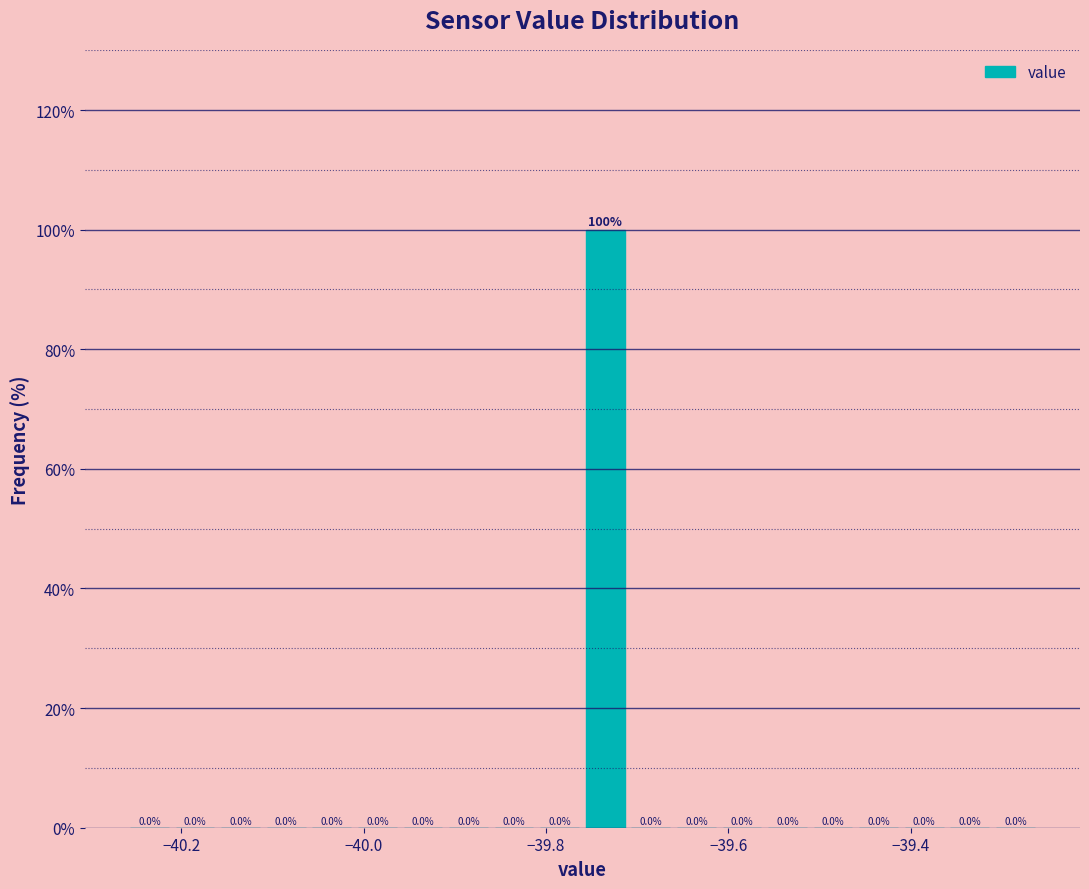

Read against the x-axis, roughly where is the centre of the tallest bar?

-39.74